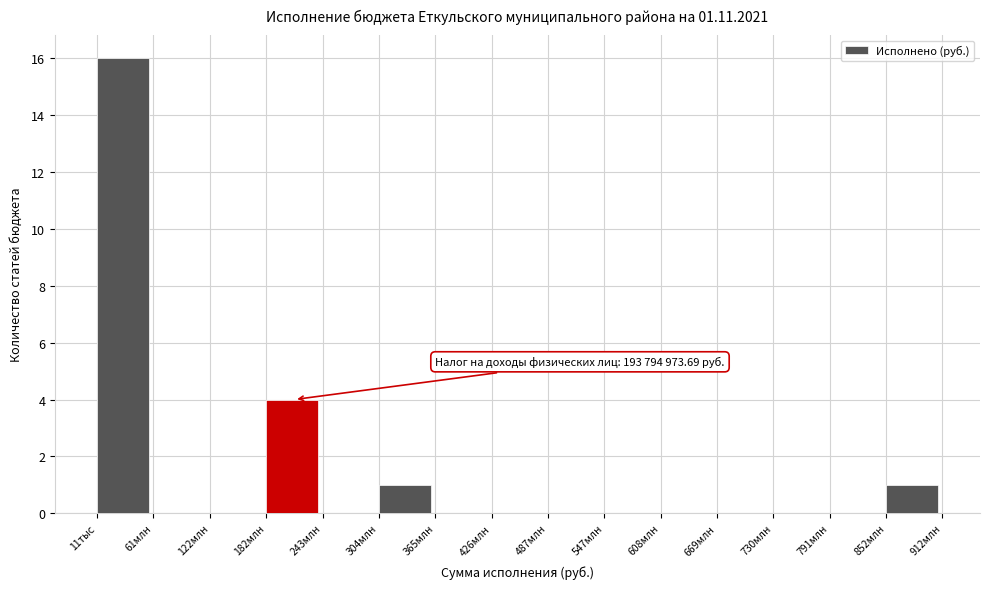

Reading left to right, transcribe all the data shown in this chart.

11тыс=16	61млн=0	122млн=0	182млн=4	243млн=0	304млн=1	365млн=0	426млн=0	487млн=0	547млн=0	608млн=0	669млн=0	730млн=0	791млн=0	852млн=1